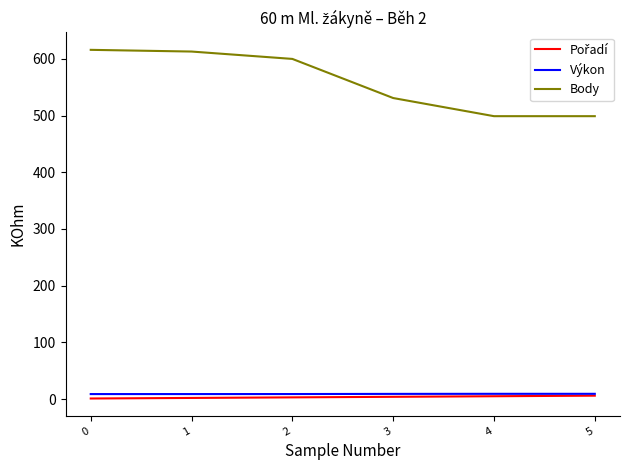

What is the minimum value for Body?

499.0